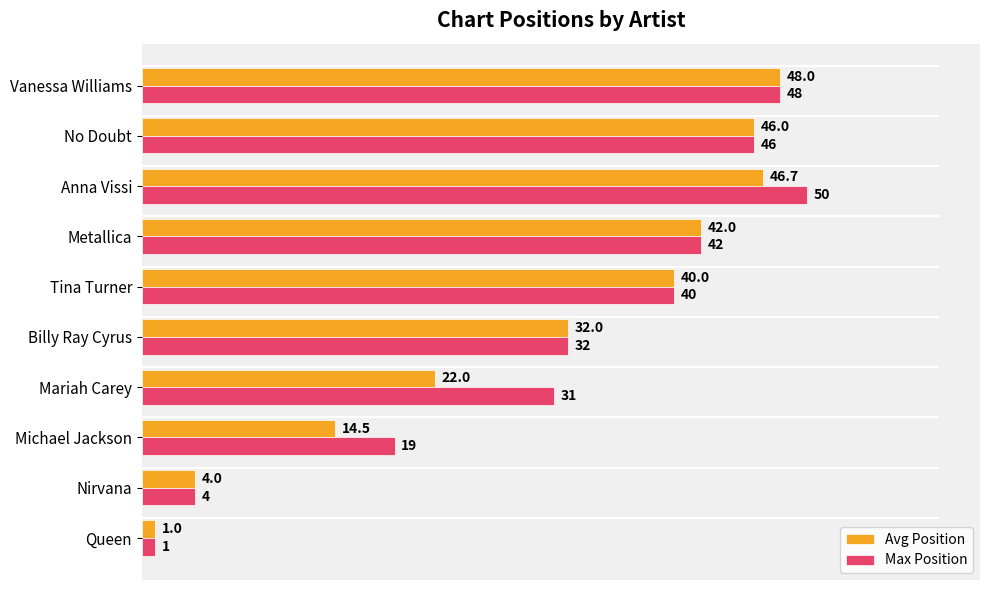

The Avg Position series shows 1.0 at Queen. True or false?

True